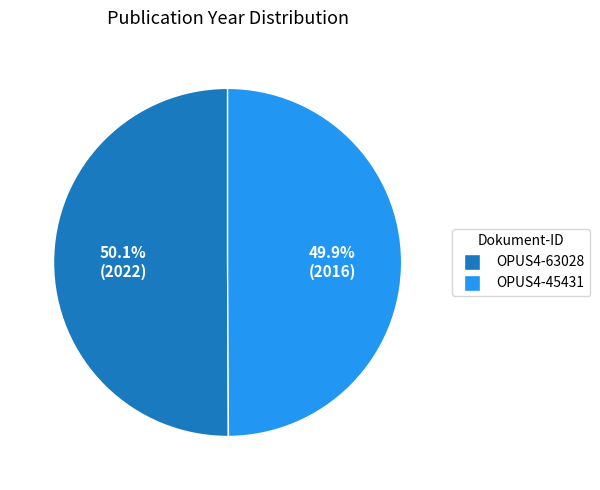

Is the sum of OPUS4-63028 and OPUS4-45431 greater than half?

Yes